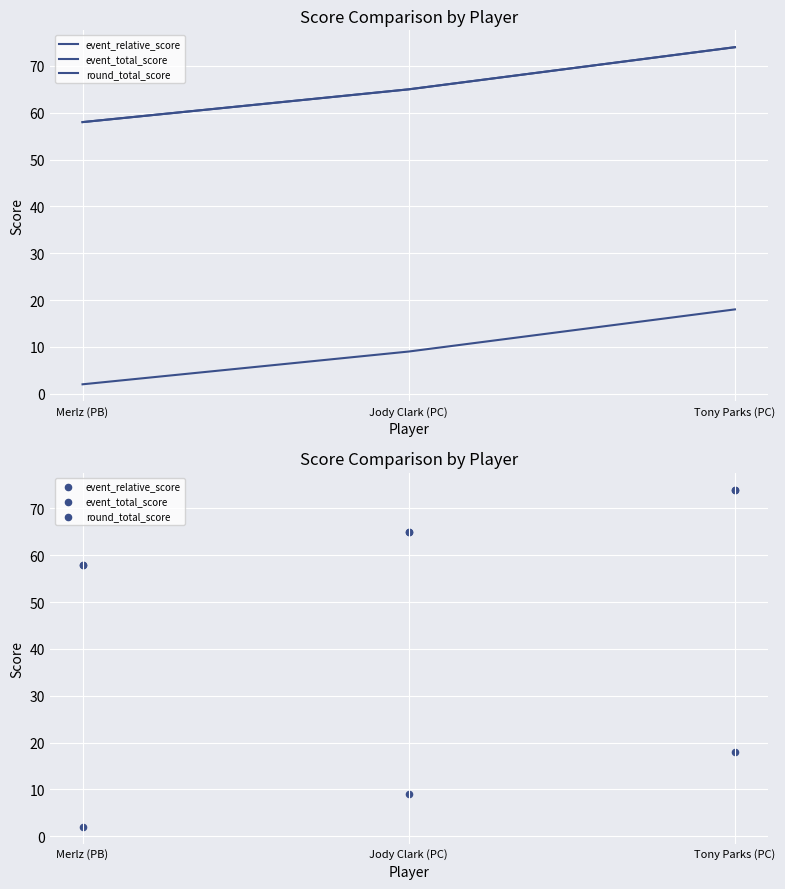

Which series has the widest spread of Y values?

event_relative_score